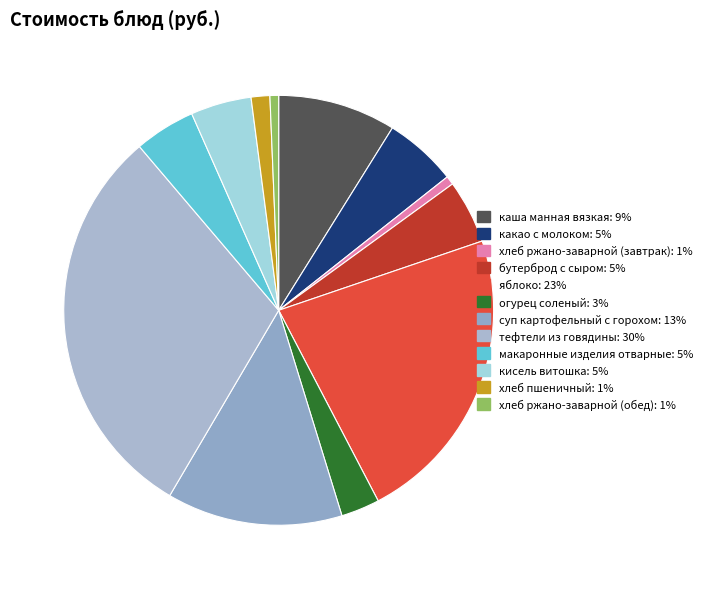

Does суп картофельный с горохом account for over 50% of the chart?

No